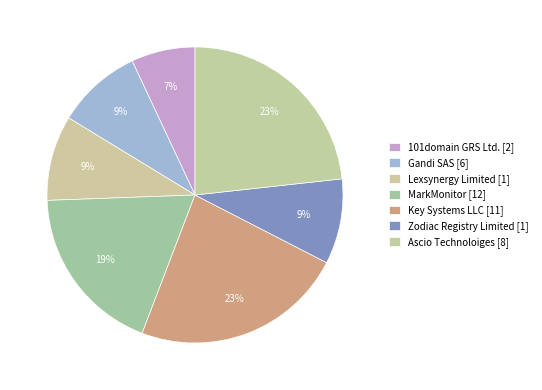

Which category has the smallest portion of the pie?

101domain GRS Ltd. [2]